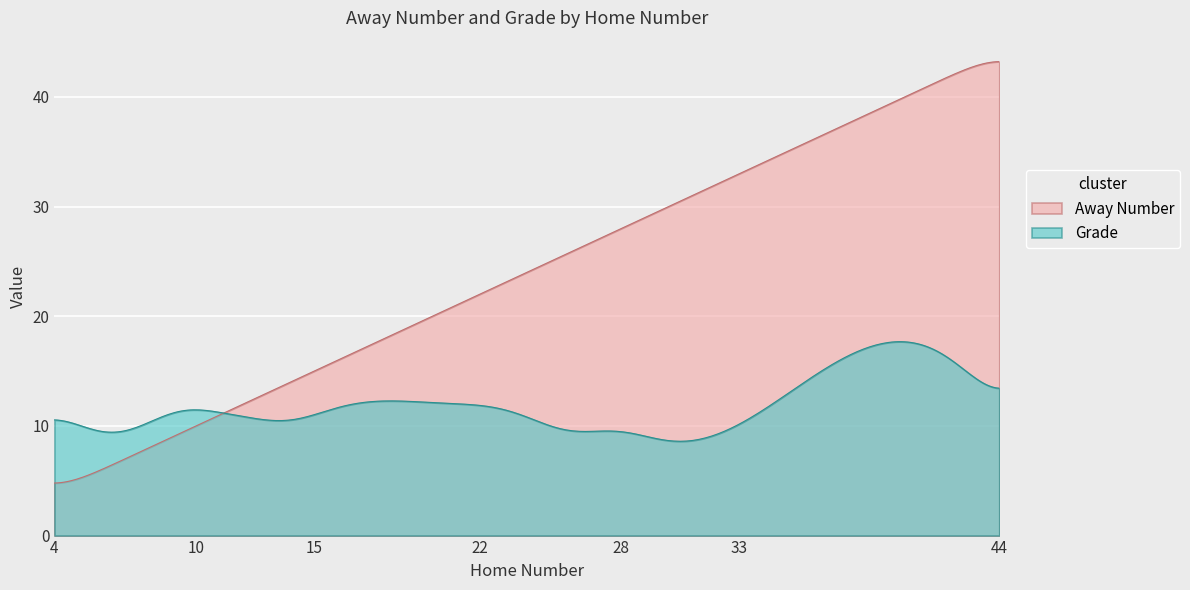

Rank the series by their maximum value, from lowest to highest.

Grade, Away Number